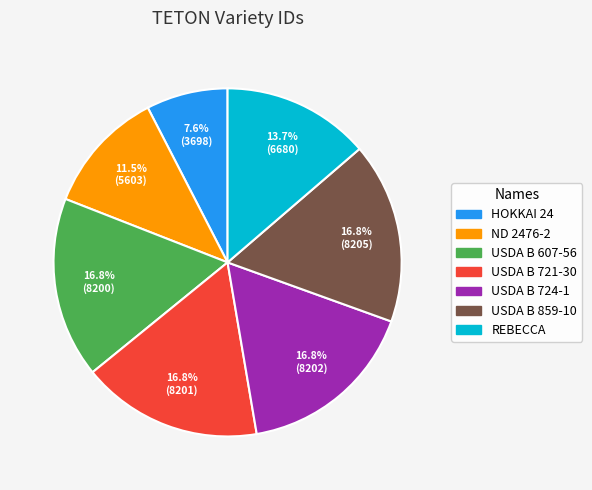

To the nearest percent, what portion does USDA B 724-1 represent?

17%